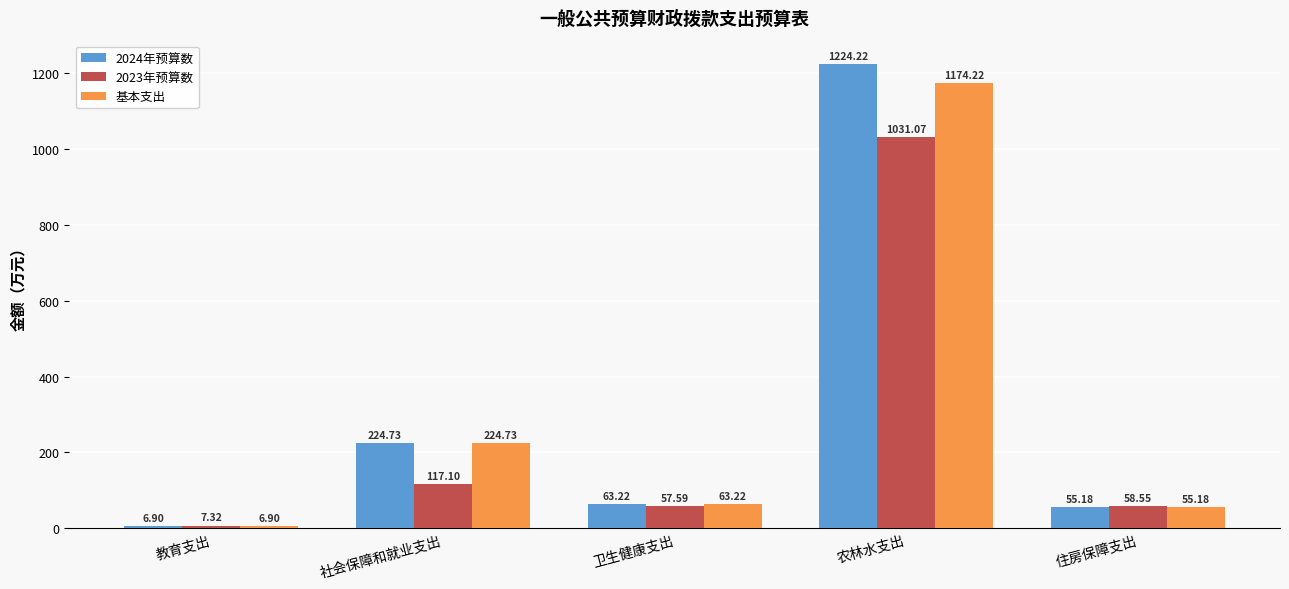

What is the label of the 5th bar from the left?

住房保障支出